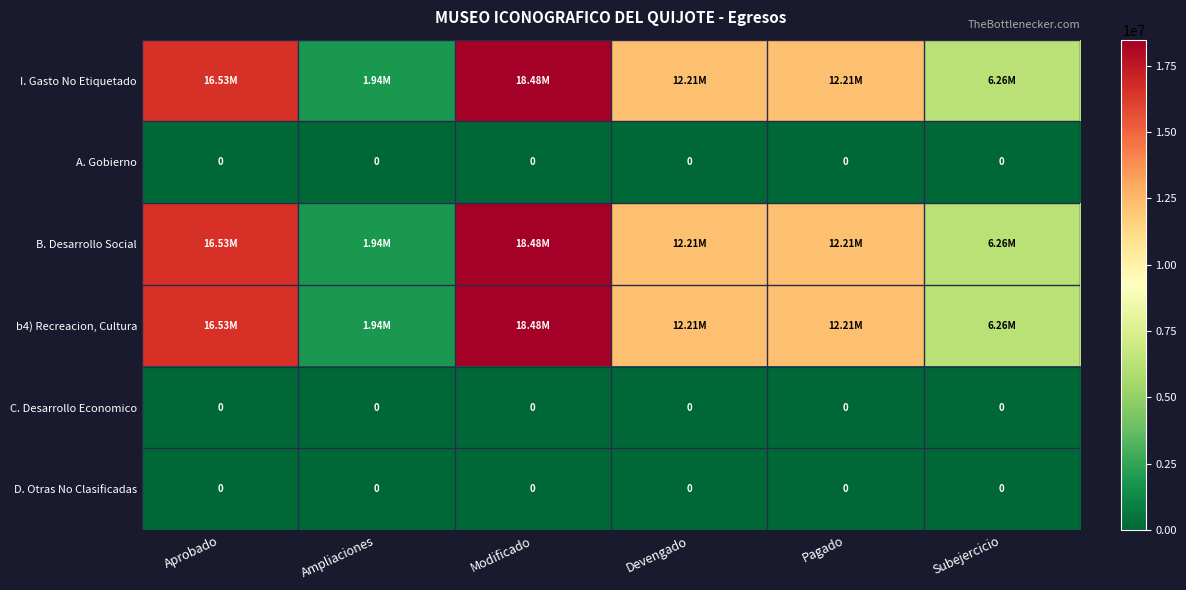

How many values in the B. Desarrollo Social series are below 12214196?

3